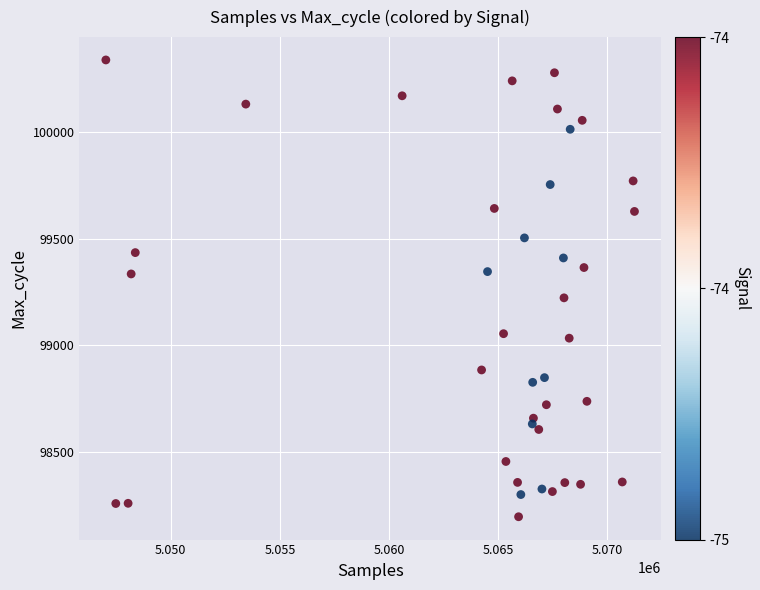

What Y value in the scatter plot is closest to 99266?

99222